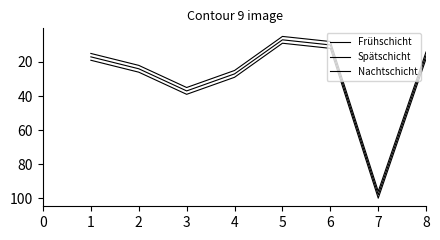

What is the average value of the Nachtschicht series?

32